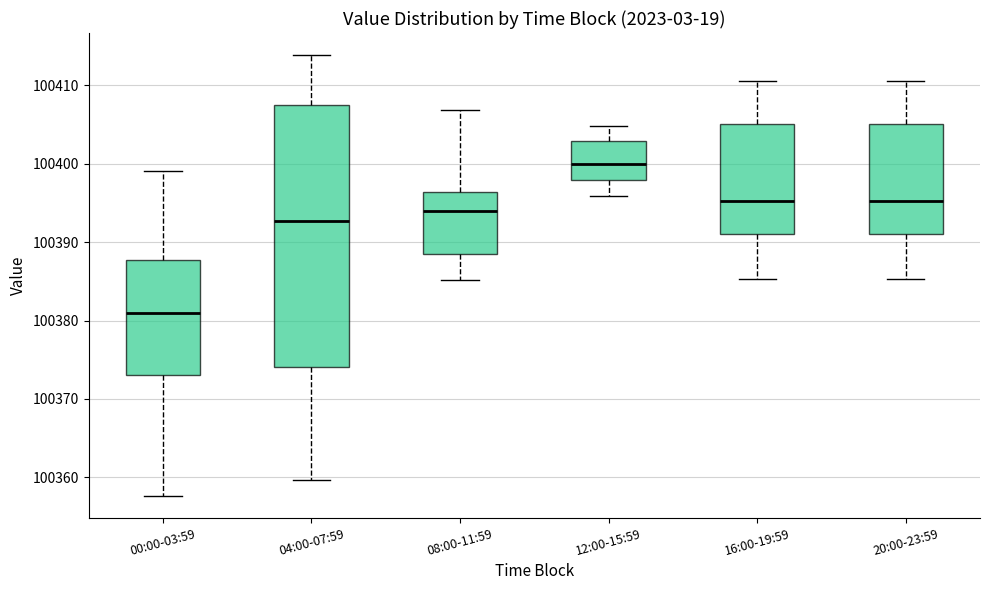

Where does the lower whisker of the box for 04:00-07:59 end on the y-axis? The values are not printed on the chart, so give them approximately, as read against the axis.

100360